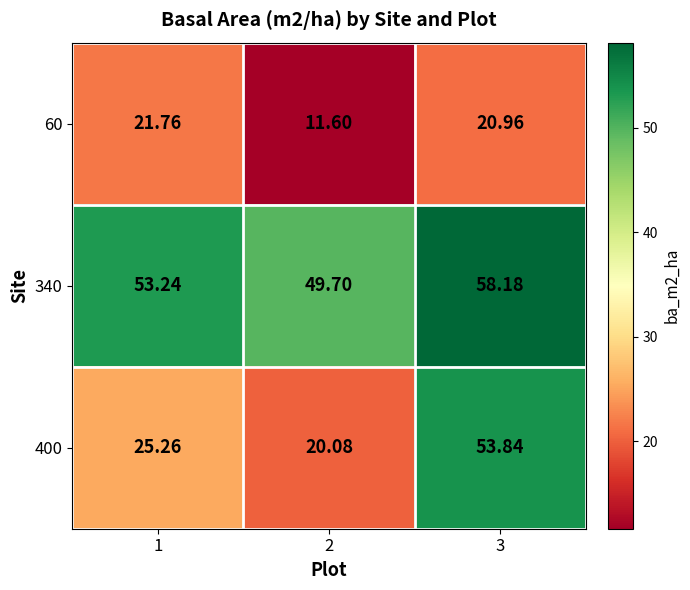

What is the total value across all series at 2?

81.4